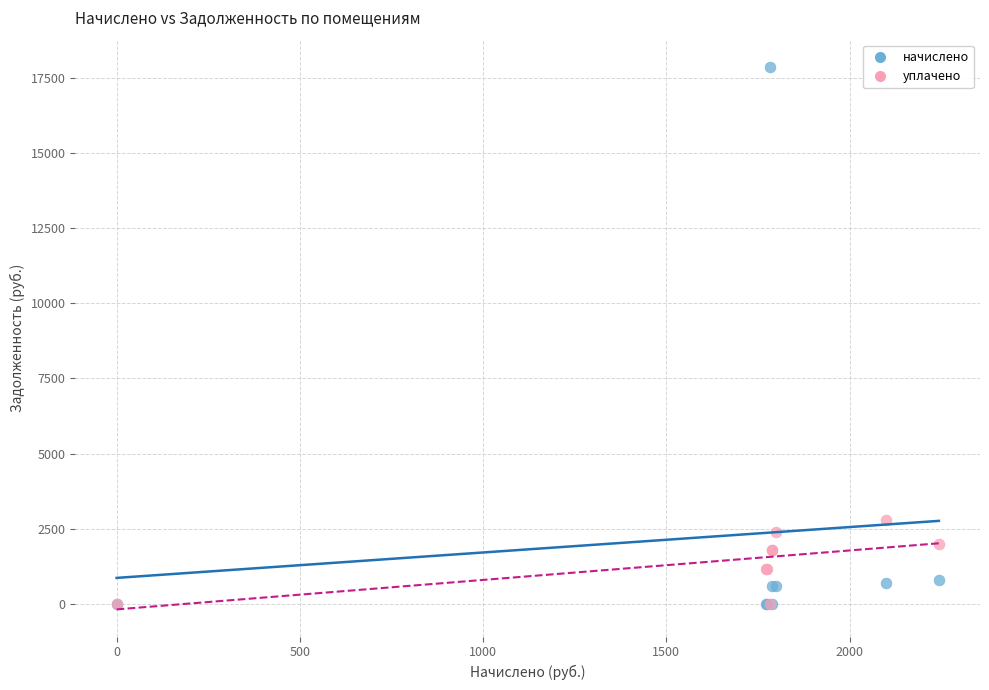

What are all the series names shown in the legend?

начислено, уплачено